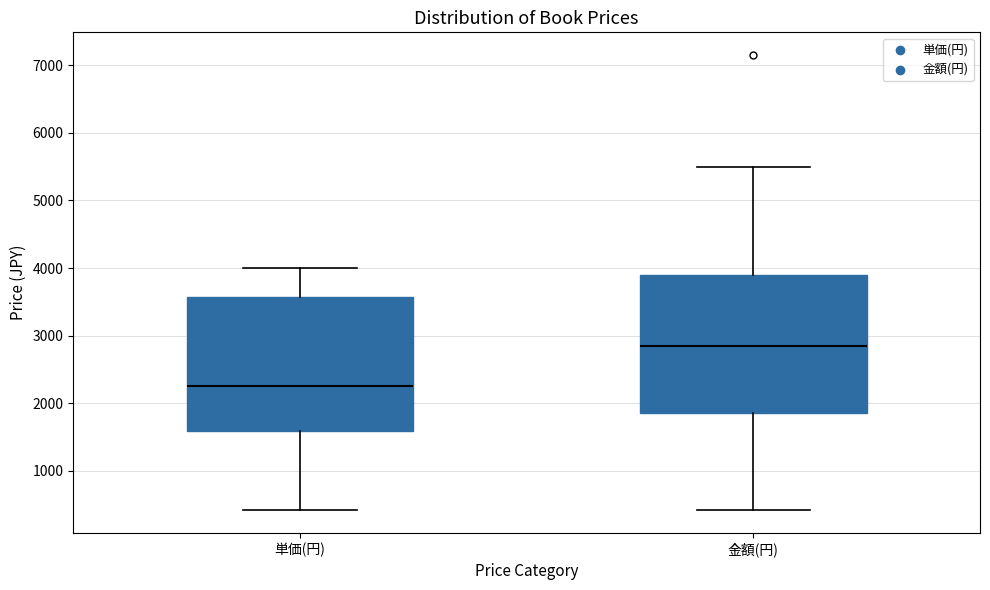

Reading left to right, transcribe this box plot: for each box, give where its median line is, the range the box spans, and where its two whiskers end, as read against the y-axis. The values are not printed on the chart, so give them approximately, as read against the axis.

単価(円): median 2300, box 1600 to 3600, whiskers 400 to 4000
金額(円): median 2900, box 1900 to 3900, whiskers 400 to 5500